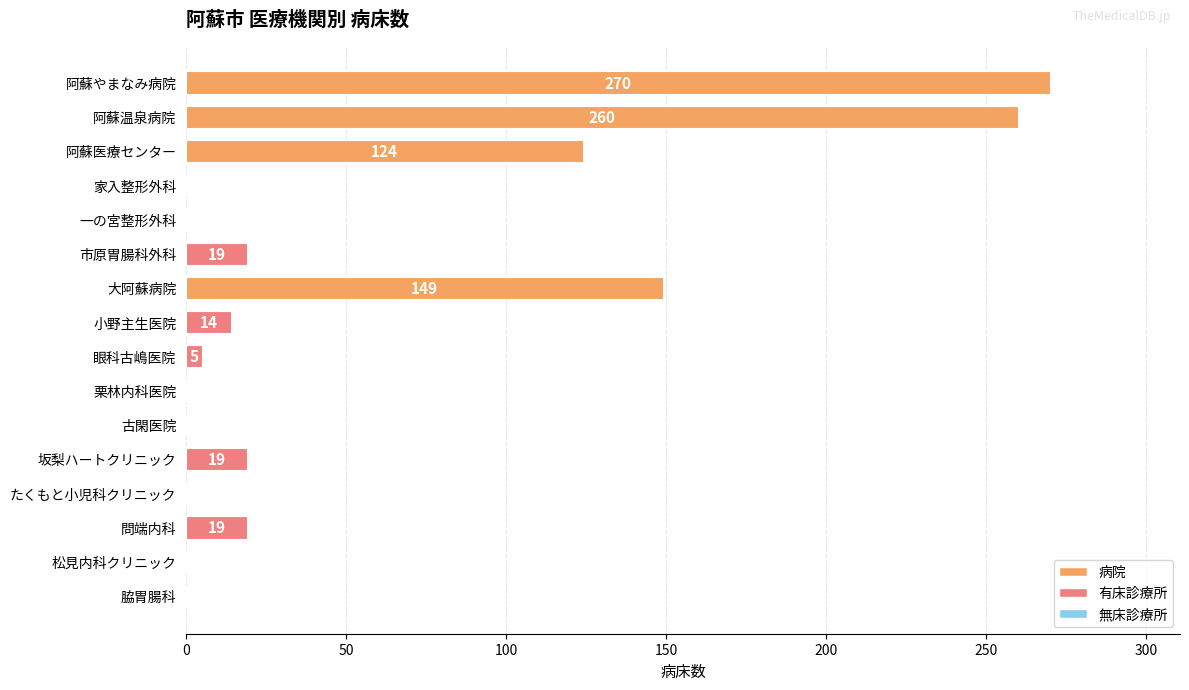

Count the number of categories in the chart.

16